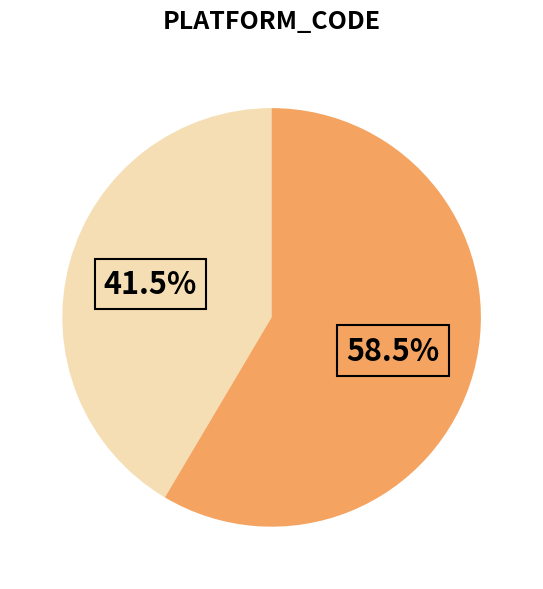

Is there any slice that represents more than half of the pie?

Yes